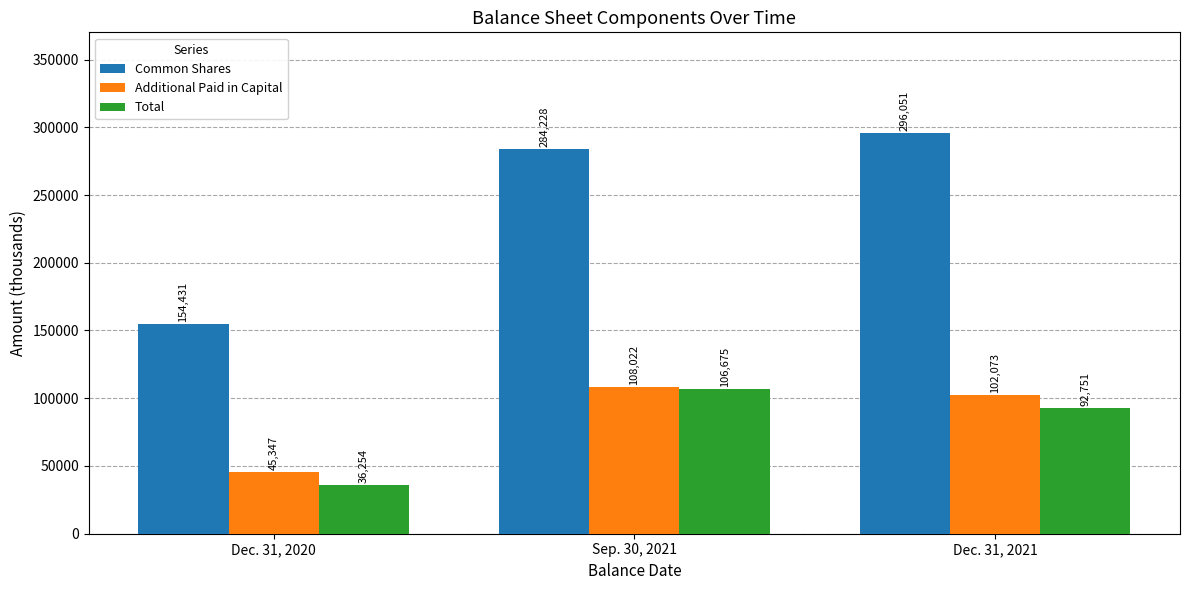

Which series has the largest total across all categories?

Common Shares